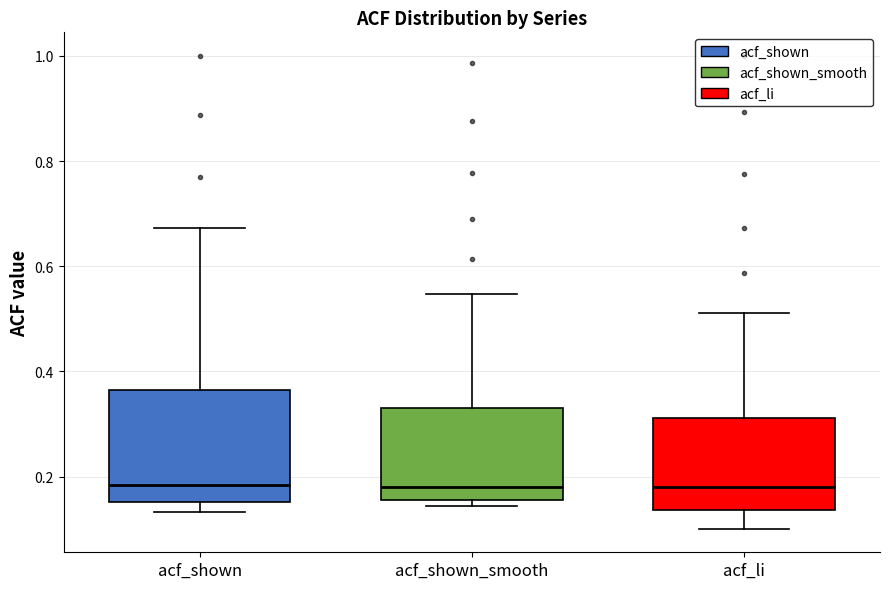

Reading left to right, read every box against the y-axis: the position of its median line, the range the box covers, and the ends of its whiskers. The values are not printed on the chart, so give them approximately, as read against the axis.

acf_shown: median 0.18, box 0.16 to 0.36, whiskers 0.14 to 0.68
acf_shown_smooth: median 0.18, box 0.16 to 0.34, whiskers 0.14 to 0.54
acf_li: median 0.18, box 0.14 to 0.32, whiskers 0.10 to 0.52